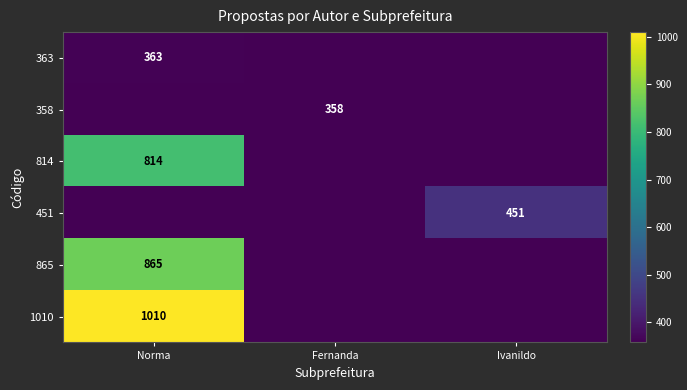

At which category does the chart reach its minimum across all series?

Fernanda